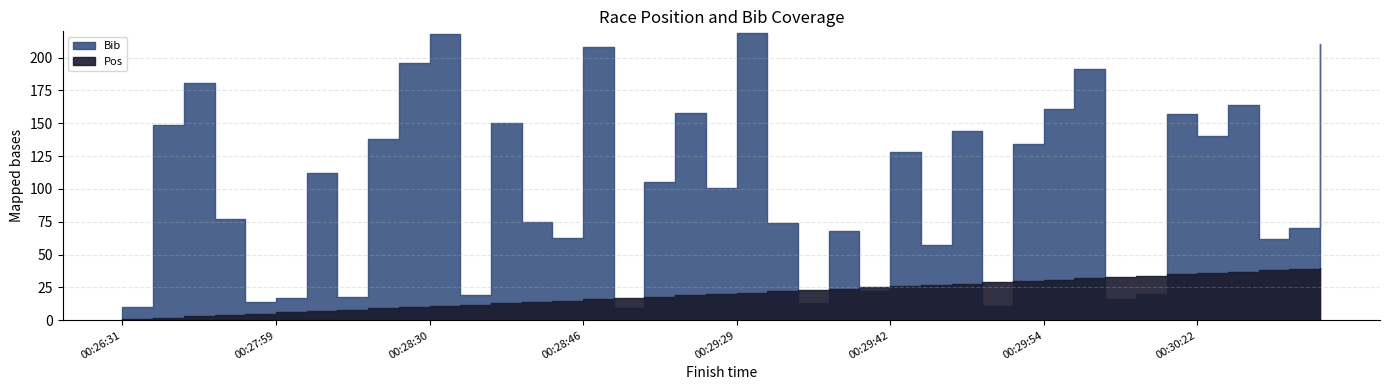

List the series in order of their overall mean, highest first.

Bib, Pos